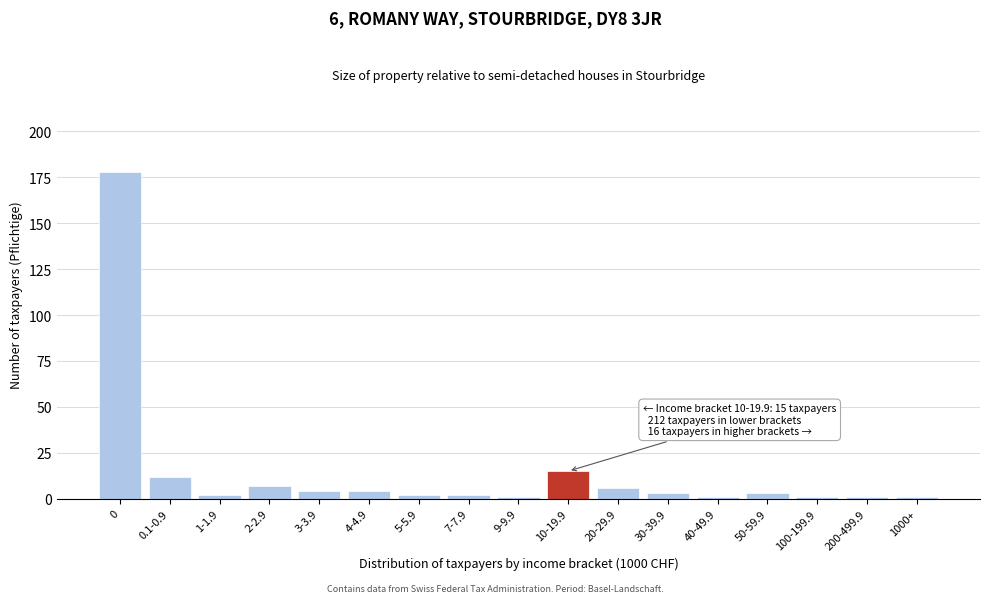

Reading left to right, list all the values displayed in this chart.

178	12	2	7	4	4	2	2	1	15	6	3	1	3	1	1	1